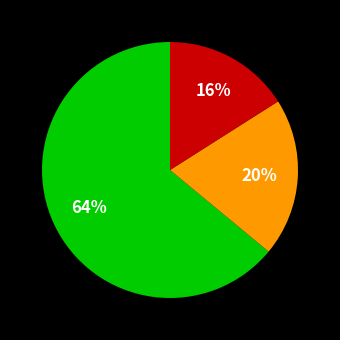

To the nearest percent, what is the difference between the largest and smallest slice percentages?

48%